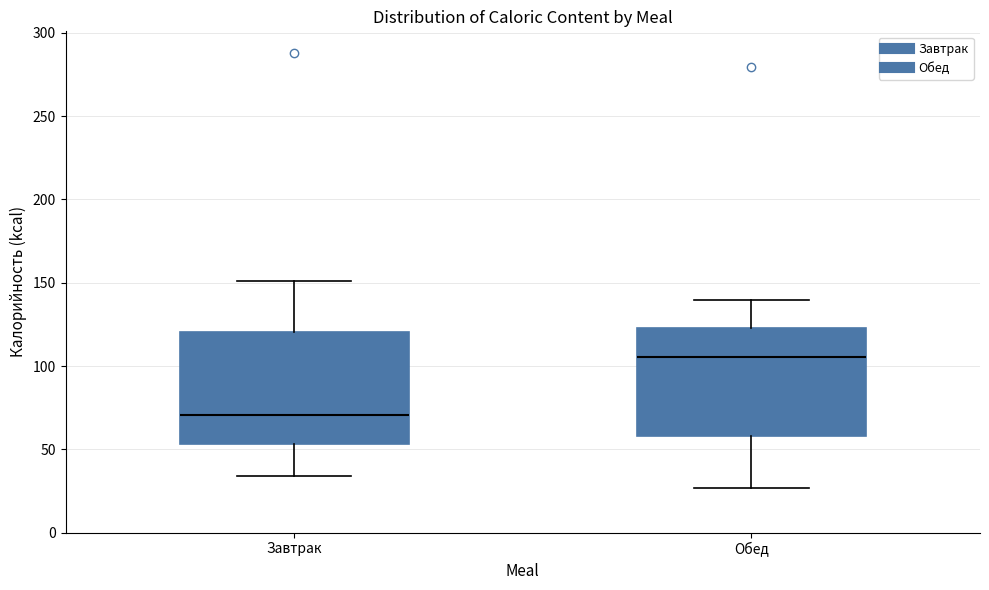

Where is the lower edge of the box for Обед on the y-axis? The values are not printed on the chart, so give them approximately, as read against the axis.

60